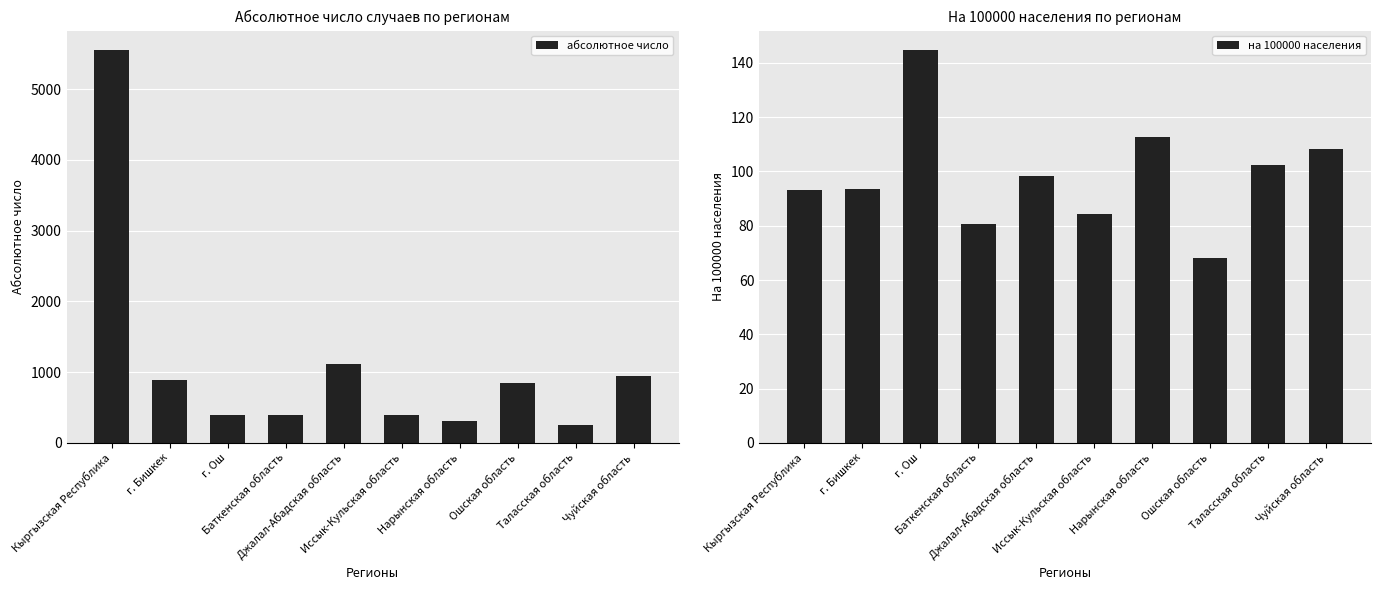

How many series are shown in this chart?

2